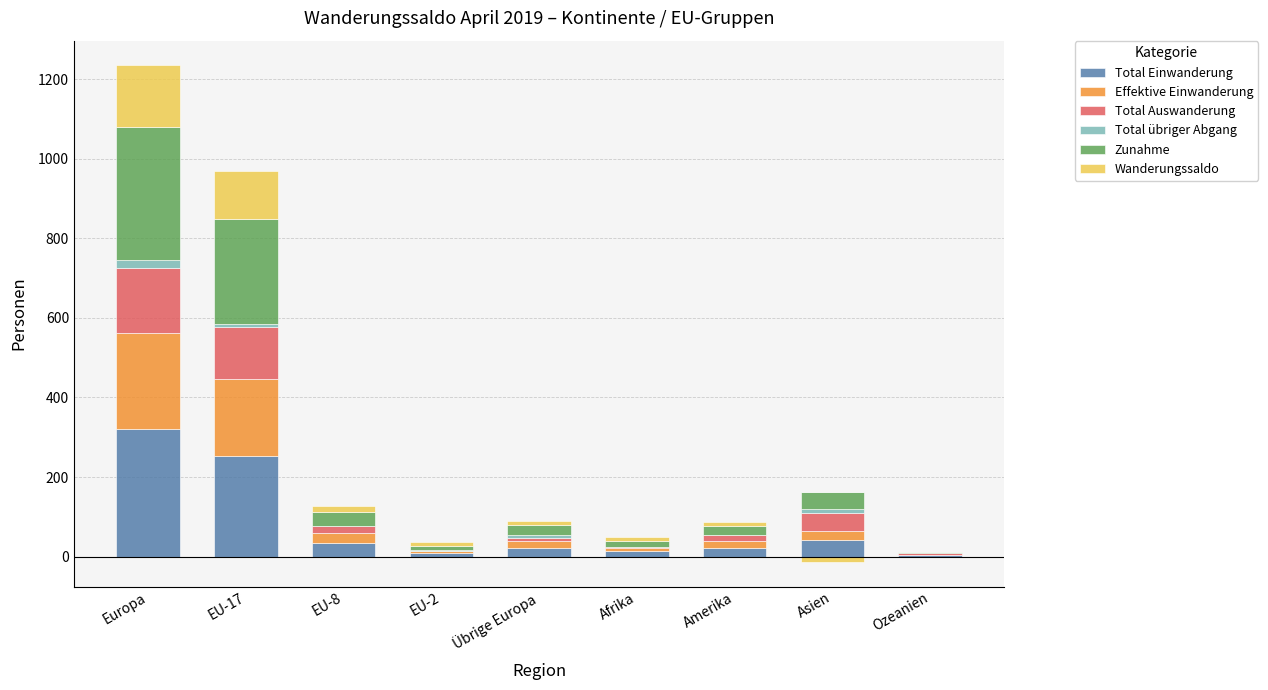

Which series changed the most between EU-8 and EU-2?

Total Einwanderung